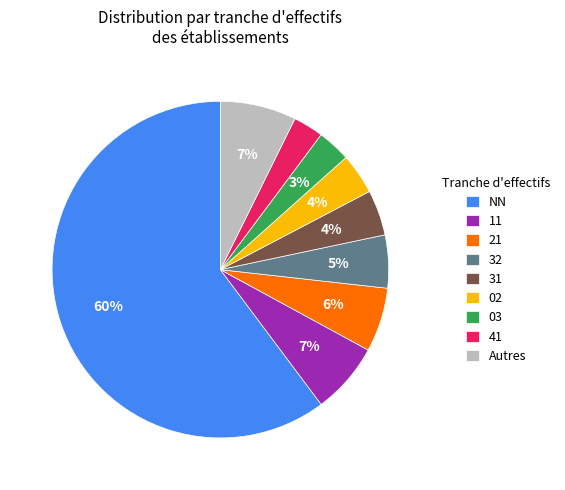

Which has a higher value, NN or 32?

NN